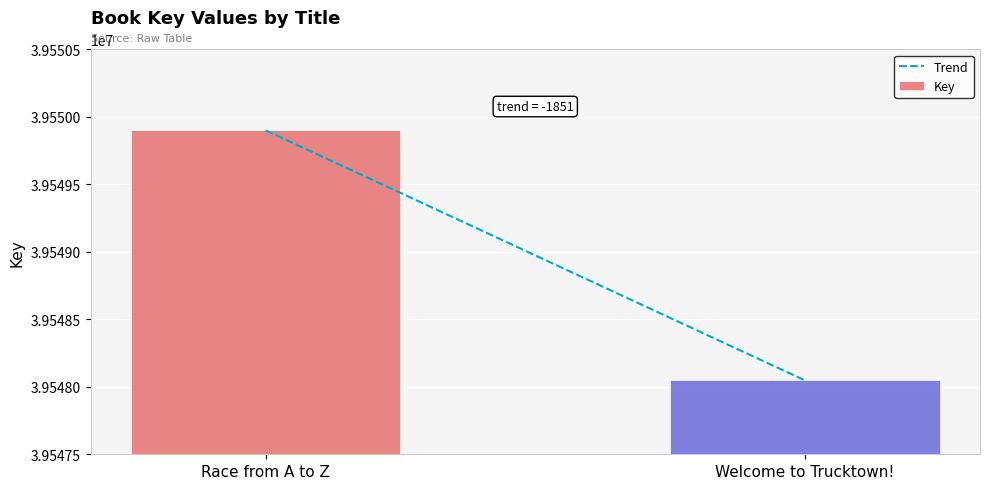

What is the label of the 1st bar from the left?

Race from A to Z